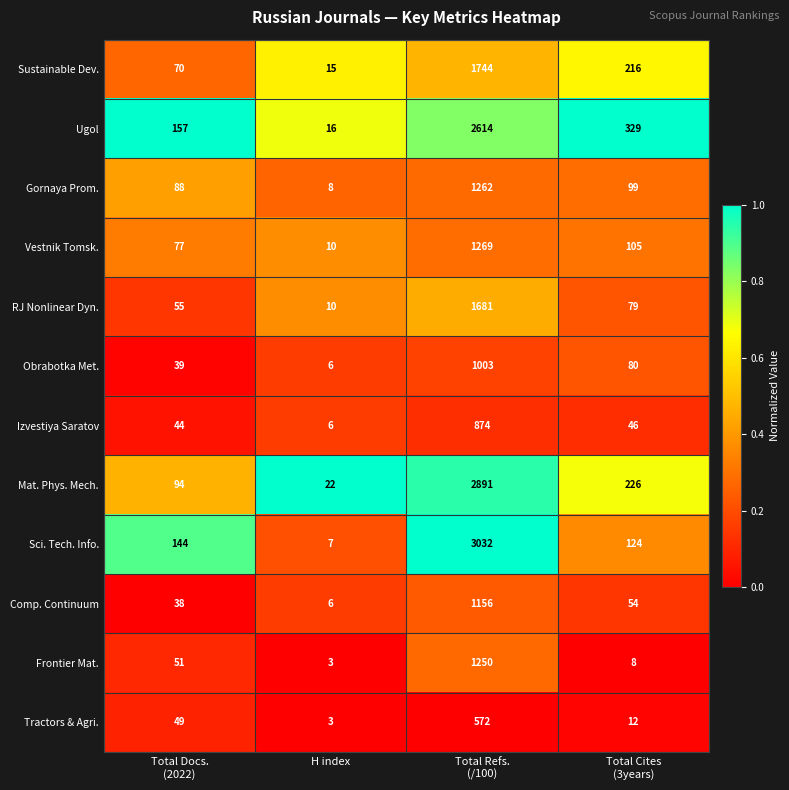

Rank the series by their maximum value, from highest to lowest.

Sci. Tech. Info., Mat. Phys. Mech., Ugol, Sustainable Dev., RJ Nonlinear Dyn., Vestnik Tomsk., Gornaya Prom., Frontier Mat., Comp. Continuum, Obrabotka Met., Izvestiya Saratov, Tractors & Agri.